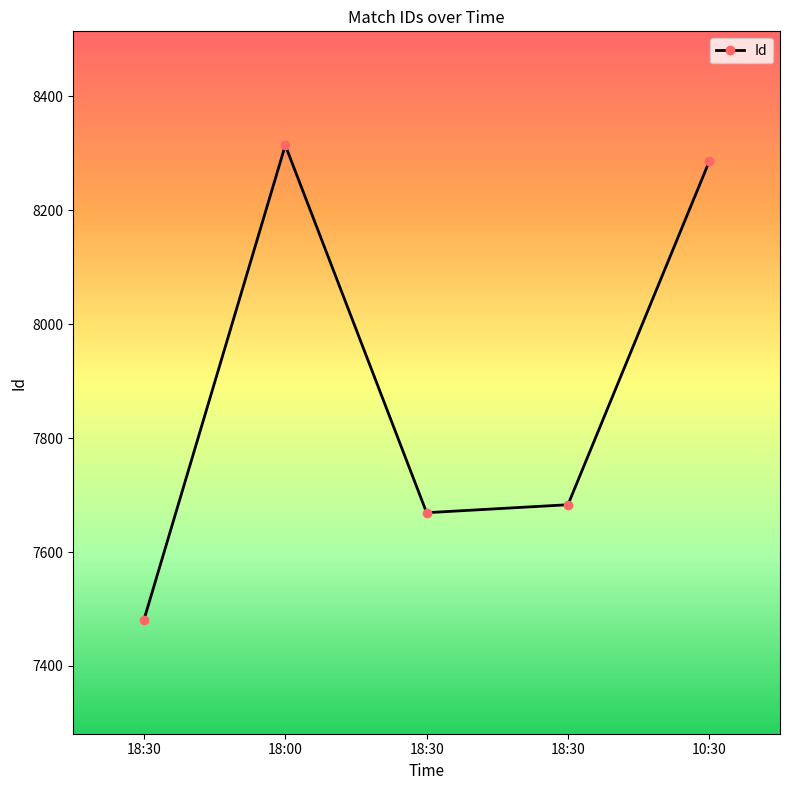

At which category does the chart reach its peak across all series?

18:00